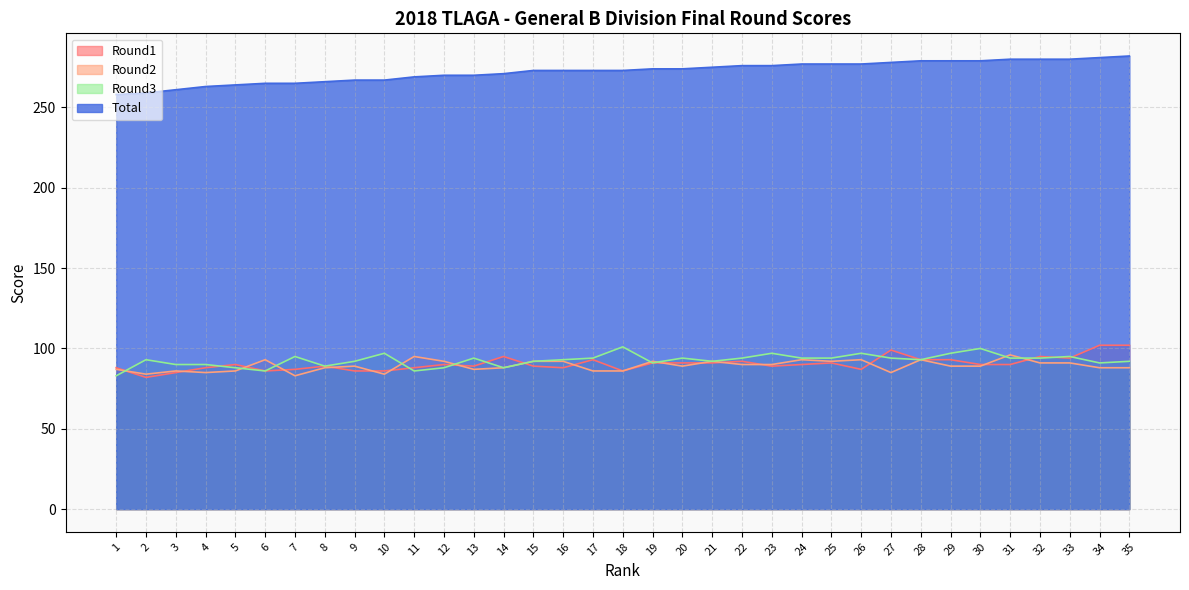

Reading left to right, transcribe all the data shown in this chart.

Round1: 88	82	85	88	90	86	87	89	86	86	88	90	89	95	89	88	93	86	91	91	91	92	89	90	91	87	99	93	93	90	90	95	94	102	102
Round2: 87	84	86	85	86	93	83	88	89	84	95	92	87	88	92	92	86	86	92	89	92	90	90	93	92	93	85	93	89	89	96	91	91	88	88
Round3: 83	93	90	90	88	86	95	89	92	97	86	88	94	88	92	93	94	101	91	94	92	94	97	94	94	97	94	93	97	100	94	94	95	91	92
Total: 258	259	261	263	264	265	265	266	267	267	269	270	270	271	273	273	273	273	274	274	275	276	276	277	277	277	278	279	279	279	280	280	280	281	282